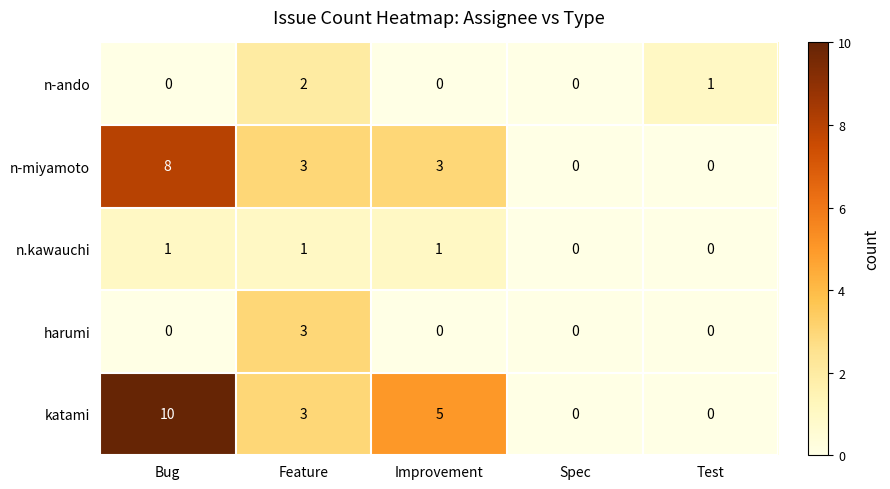

At which label does n-ando reach its peak?

Feature